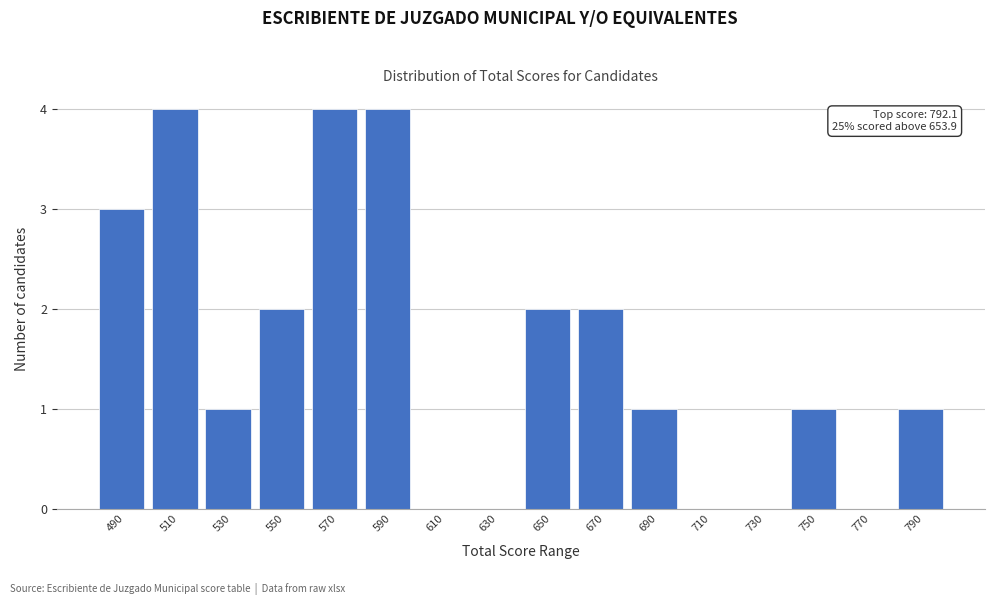

Reading left to right, what are all the values shown in this chart?

490=3	510=4	530=1	550=2	570=4	590=4	610=0	630=0	650=2	670=2	690=1	710=0	730=0	750=1	770=0	790=1